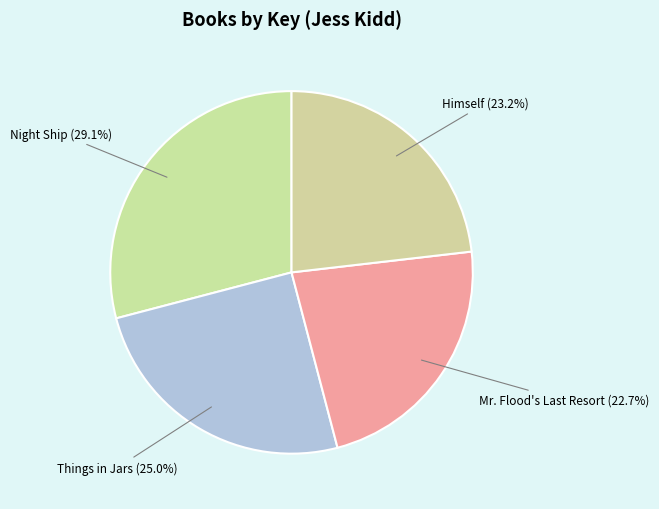

Count the number of slices in the pie.

4